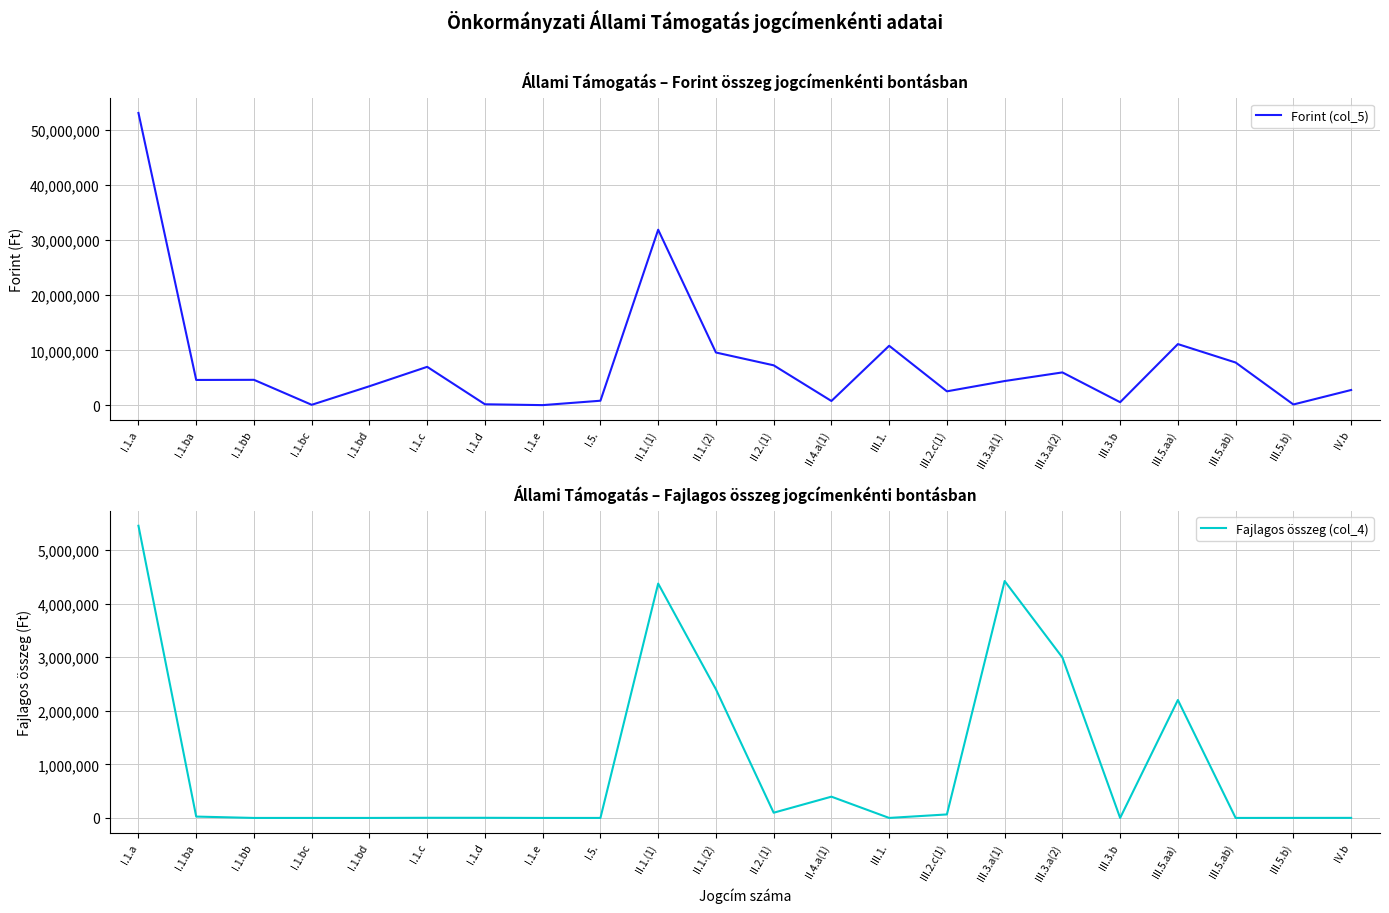

Is this an area chart (filled region under the line)?

No